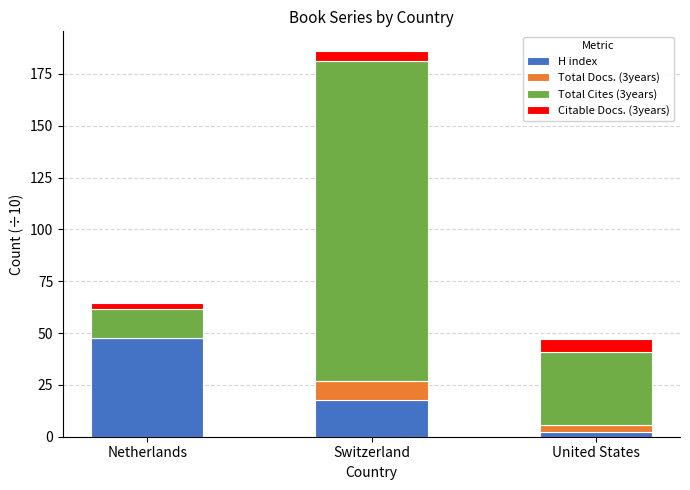

At which category is the sum across all series the highest?

Switzerland